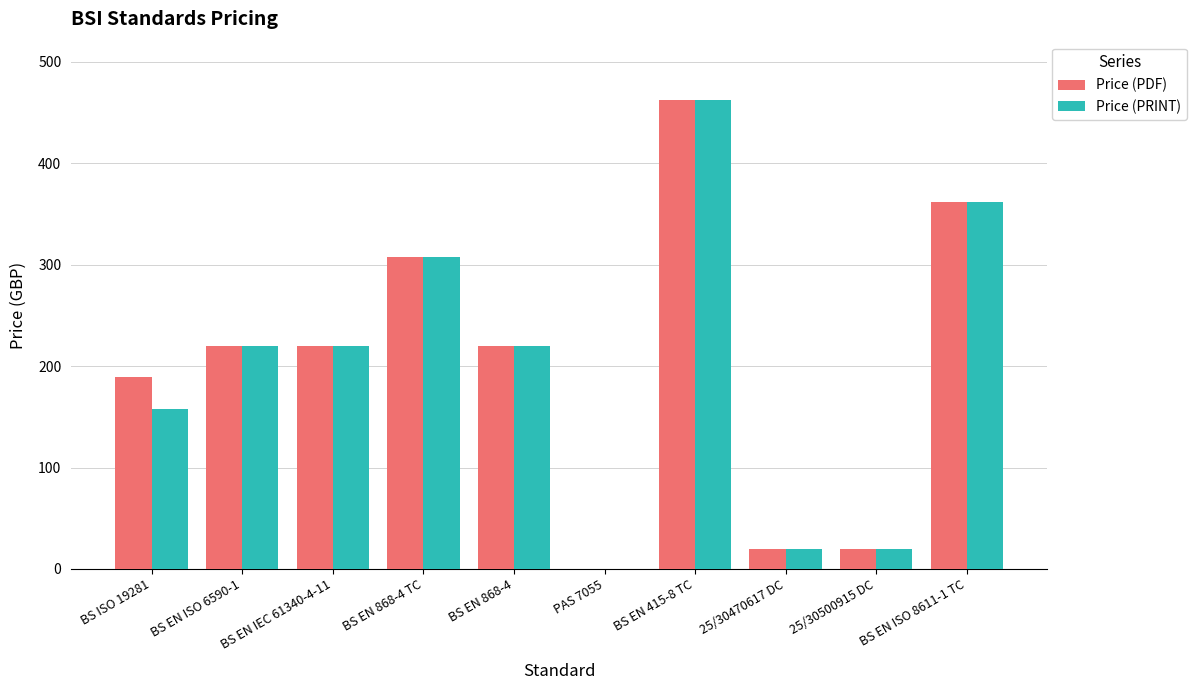

At which category is the sum across all series the highest?

BS EN 415-8 TC